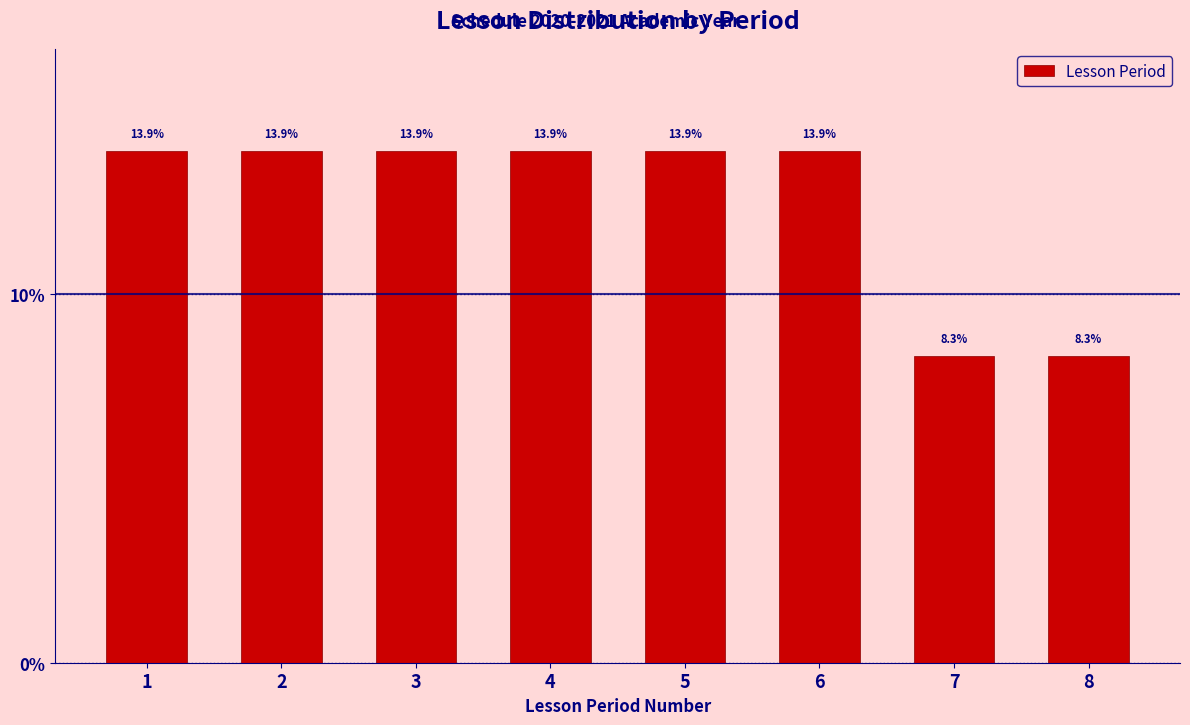

What is the height of the bar covering 0.5 to 1.5 on the x-axis?

13.9